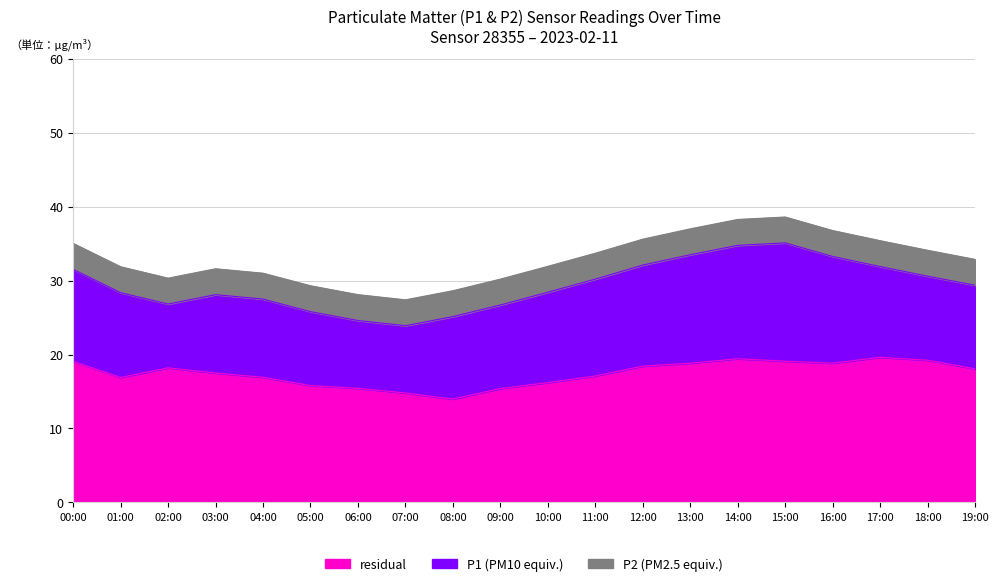

What is the total value across all series at 00:00?

35.0